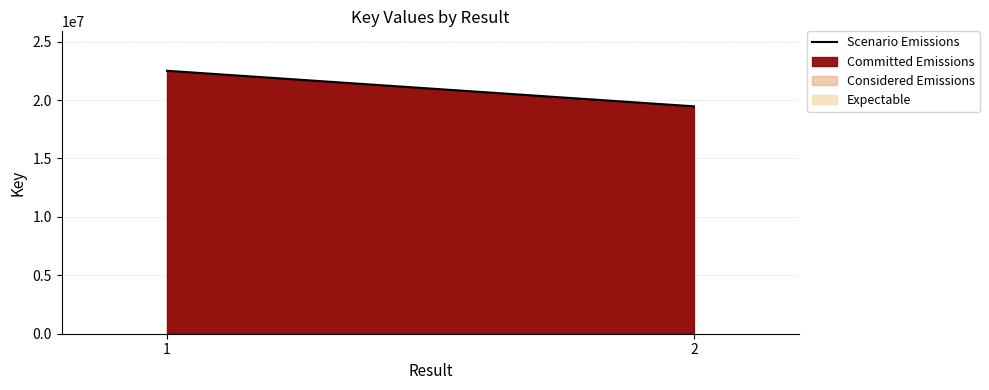

Reading left to right, extract all data points from this chart.

1=22509697	2=19465780